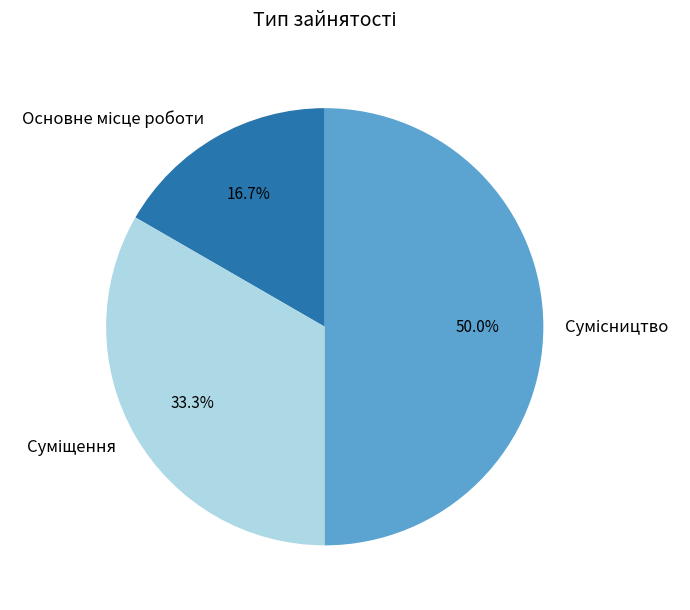

Which category has the smallest portion of the pie?

Основне місце роботи